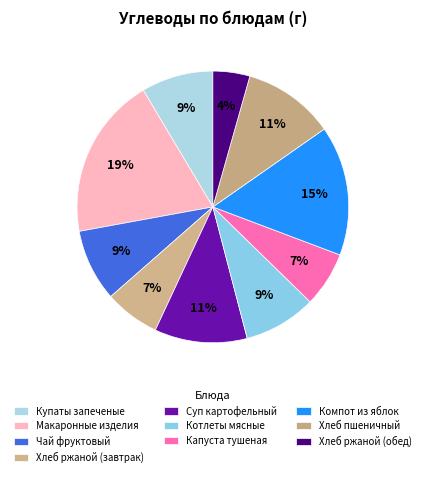

Which has a higher value, Суп картофельный or Макаронные изделия?

Макаронные изделия